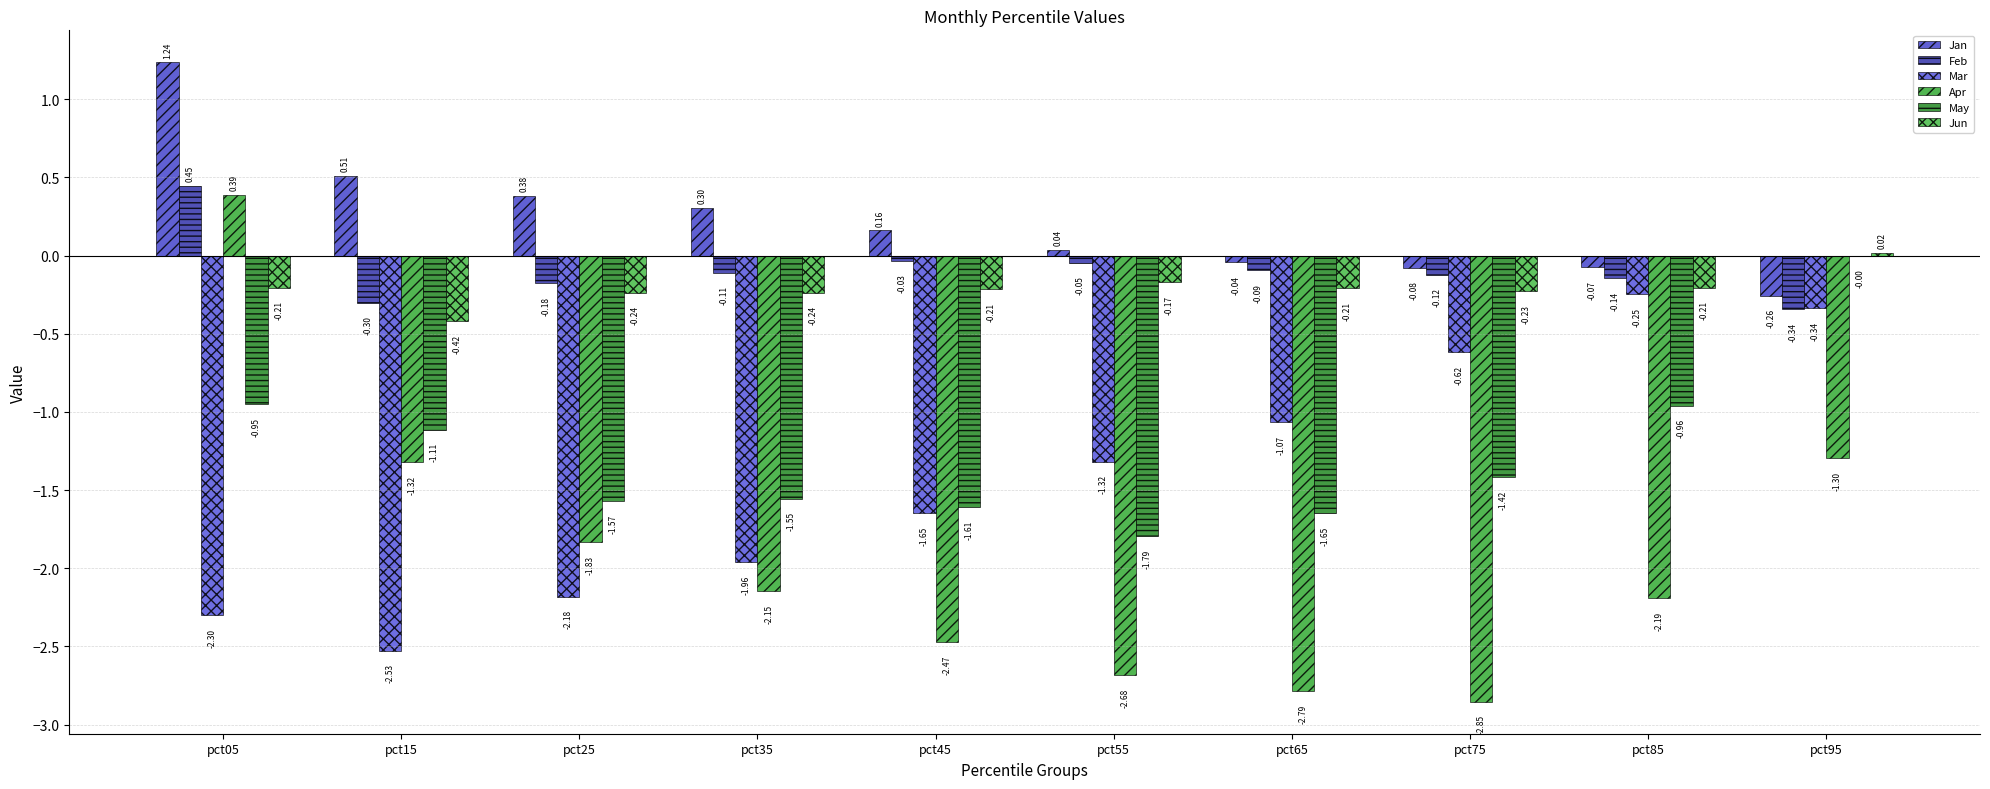

How many categories are shown in the chart?

10